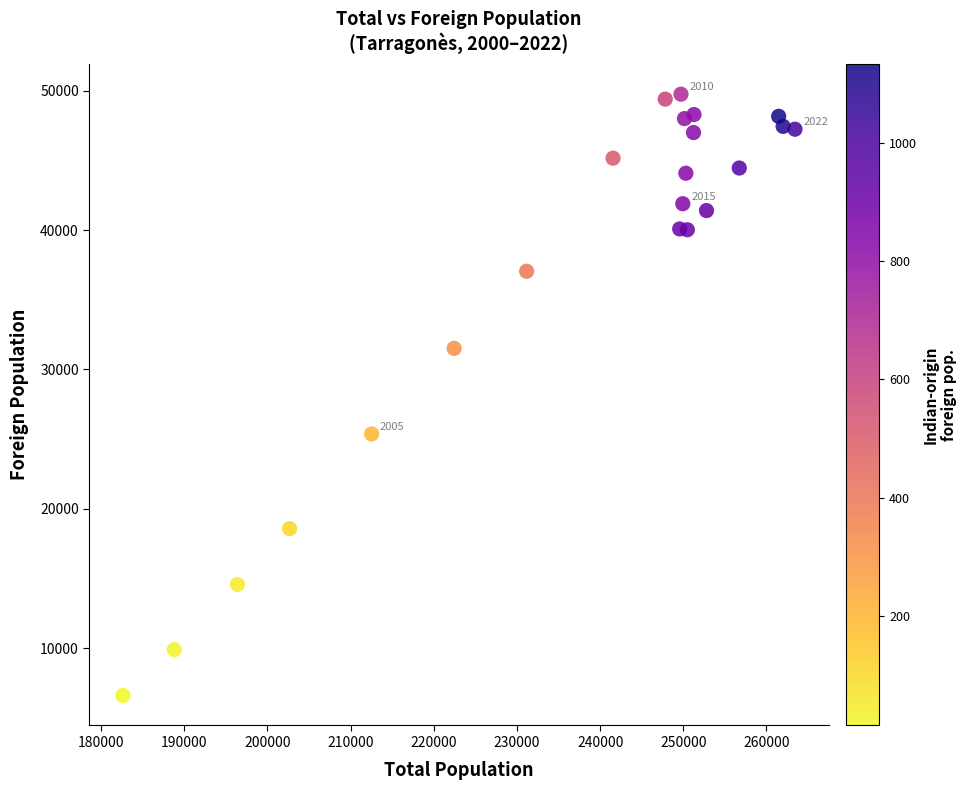

What is the range of X values (max minus min)?

80815